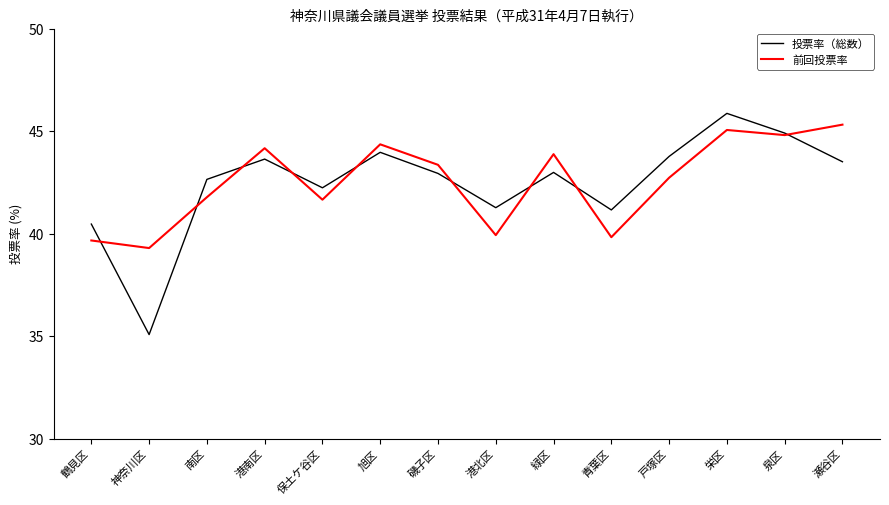

At which category is the sum across all series the highest?

栄区